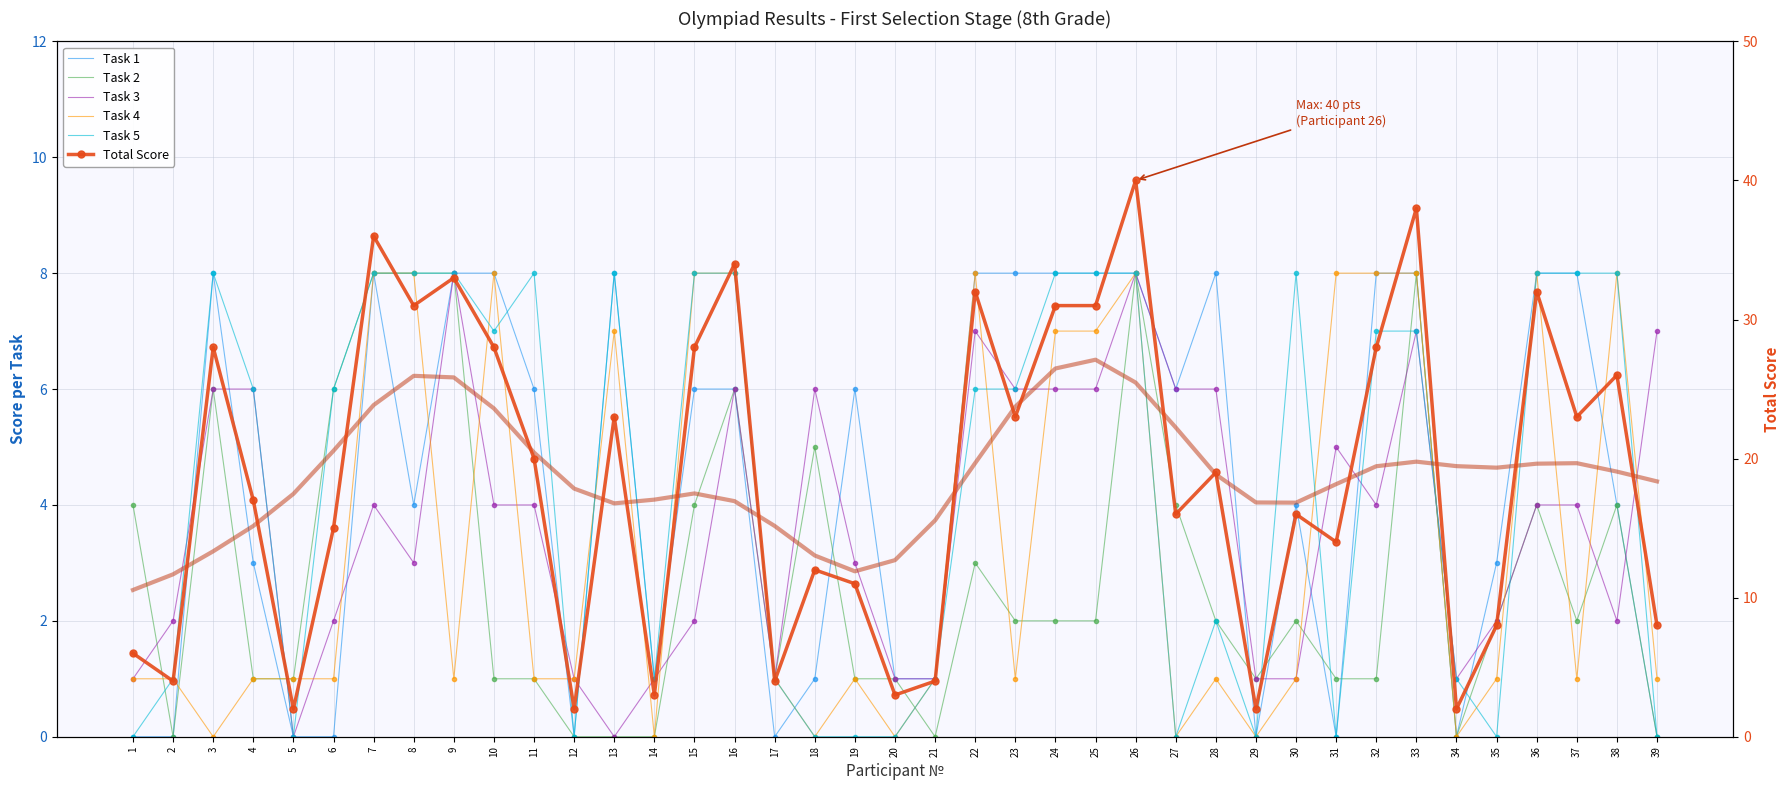

Which has a higher value, 25 or 24?

25